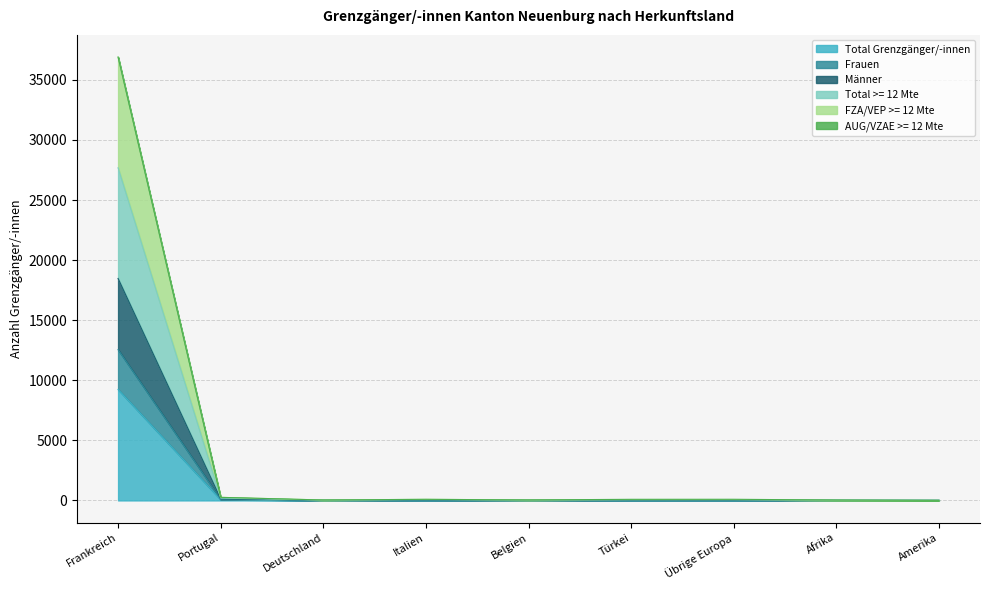

True or false: Männer and FZA/VEP >= 12 Mte cross at least once.

False